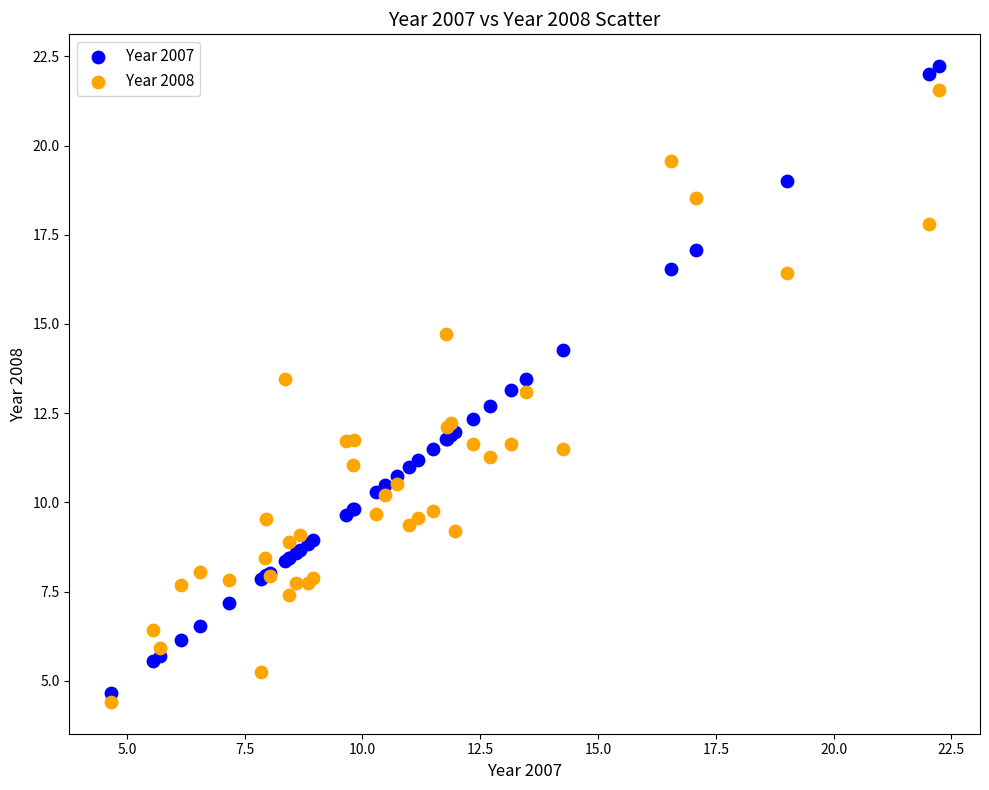

Which series has the widest spread of Y values?

Year 2007